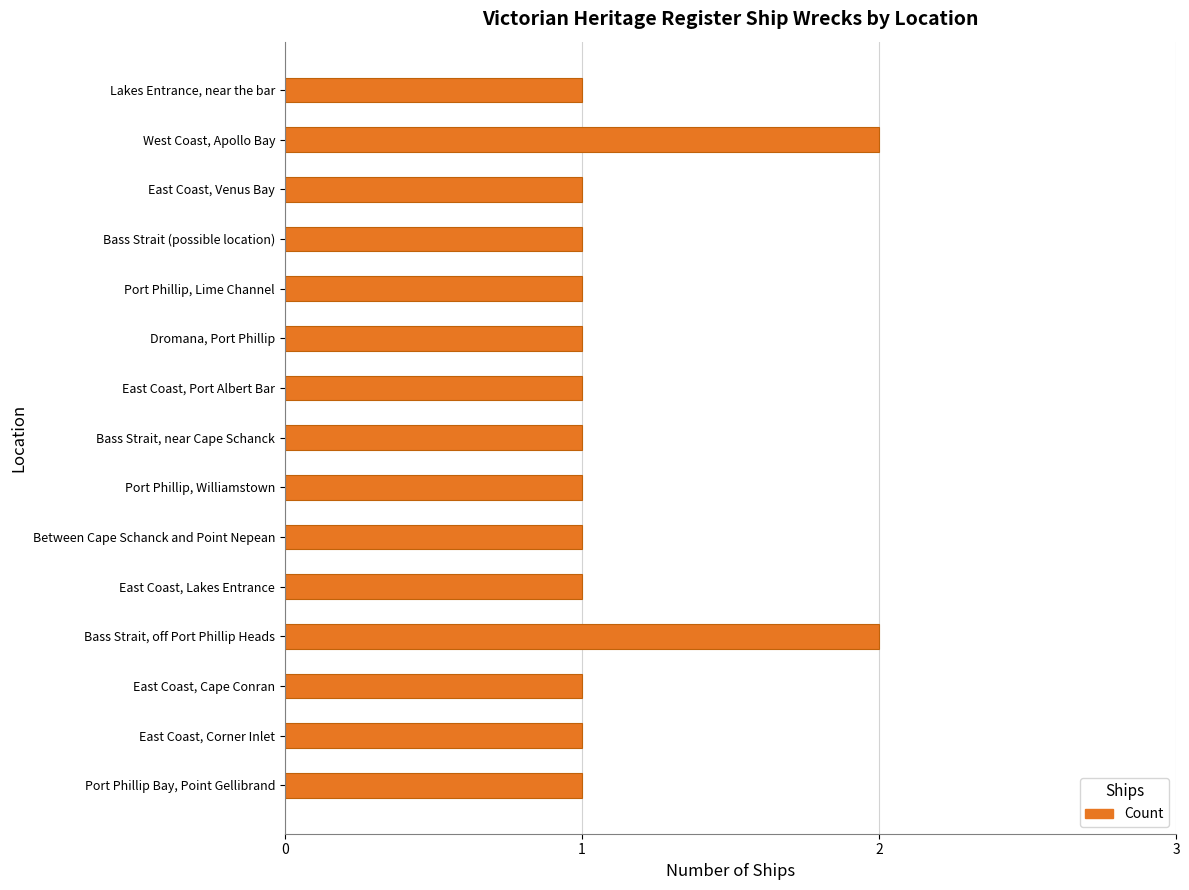

What is the label of the 13th bar from the top?

East Coast, Cape Conran